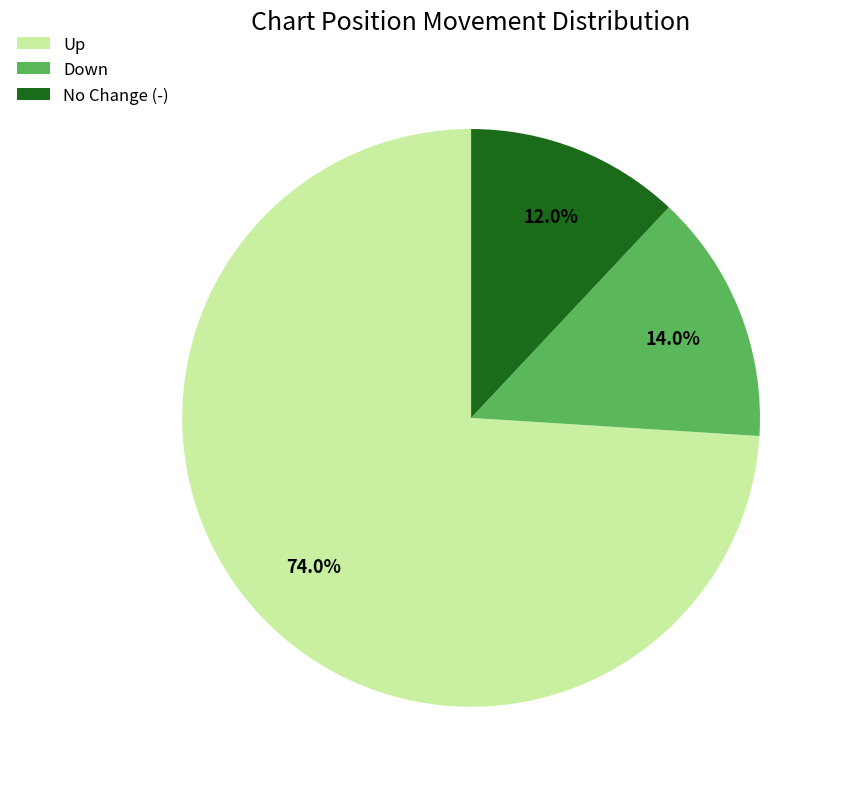

What is the total percentage of Down and Up?

88.0%